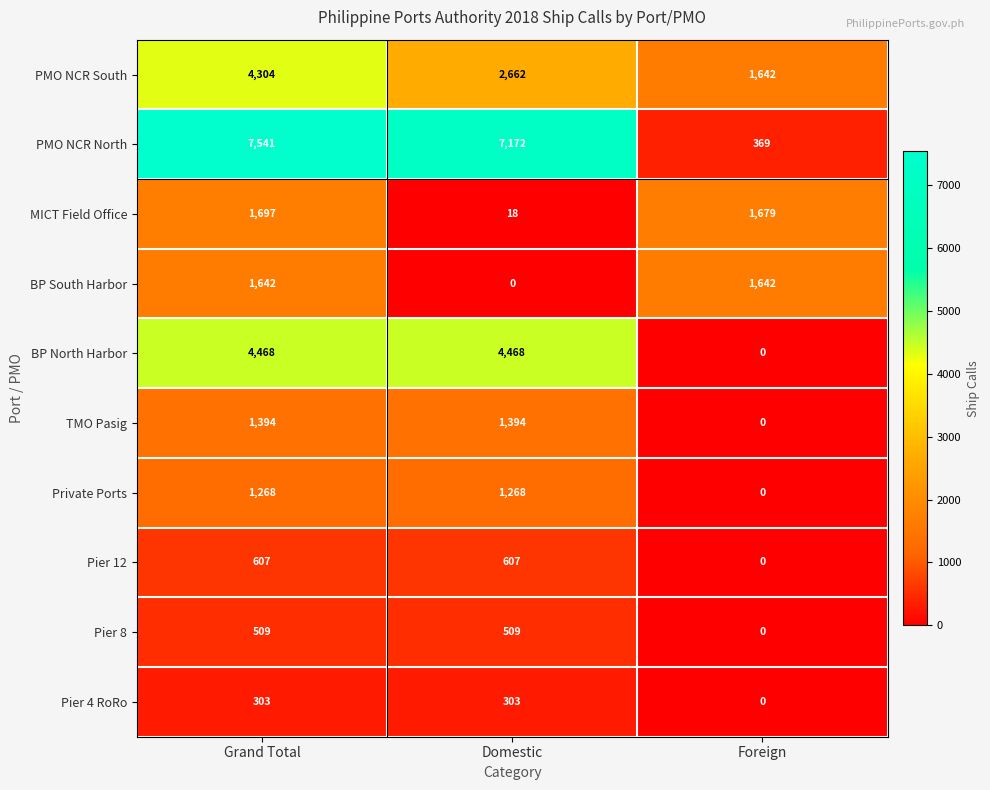

What value does the Pier 4 RoRo series have at Grand Total?

303